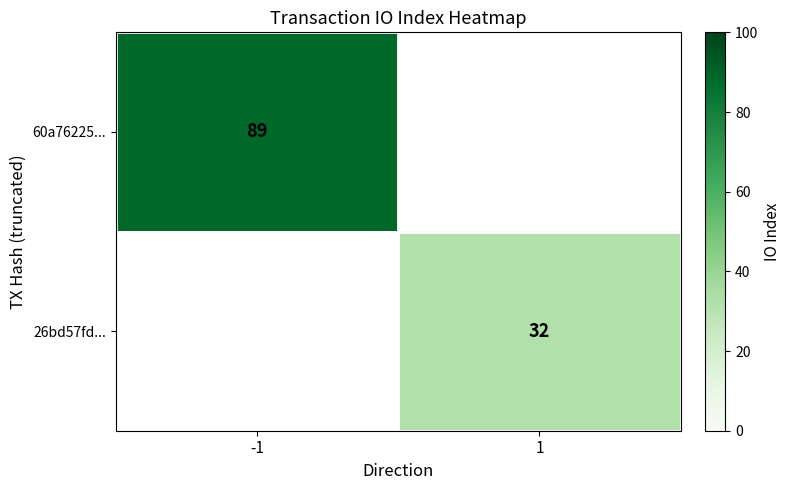

True or false: 60a76225... has a value of 89 at -1.

True